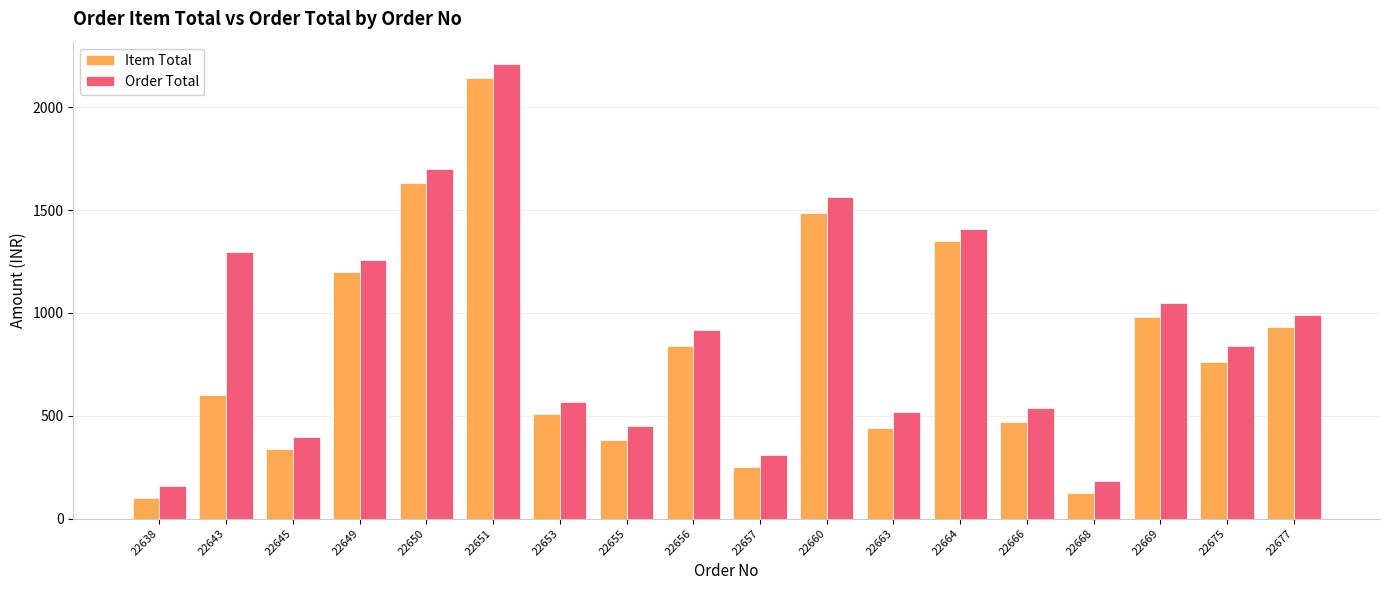

Reading left to right, transcribe all the data shown in this chart.

Item Total: 22638=100	22643=600	22645=340	22649=1200	22650=1630	22651=2140	22653=510	22655=380	22656=840	22657=250	22660=1485	22663=440	22664=1350	22666=470	22668=125	22669=980	22675=760	22677=930
Order Total: 22638=158	22643=1298	22645=398	22649=1258	22650=1698	22651=2208	22653=568	22655=448	22656=918	22657=308	22660=1563	22663=518	22664=1408	22666=538	22668=183	22669=1048	22675=838	22677=988